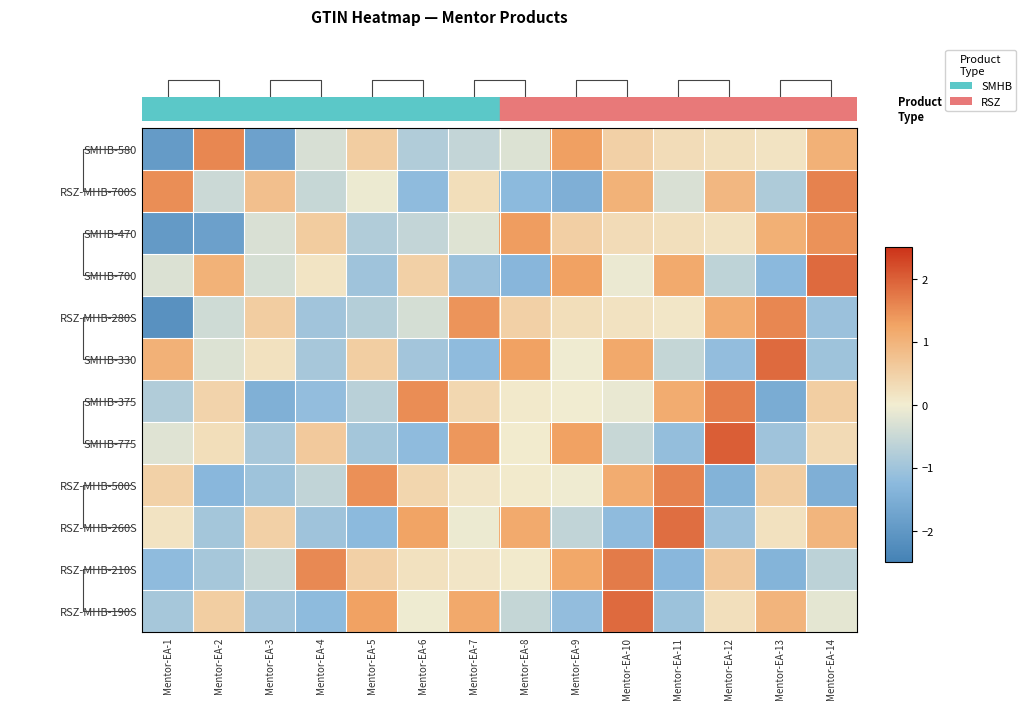

How many series are shown in this chart?

12